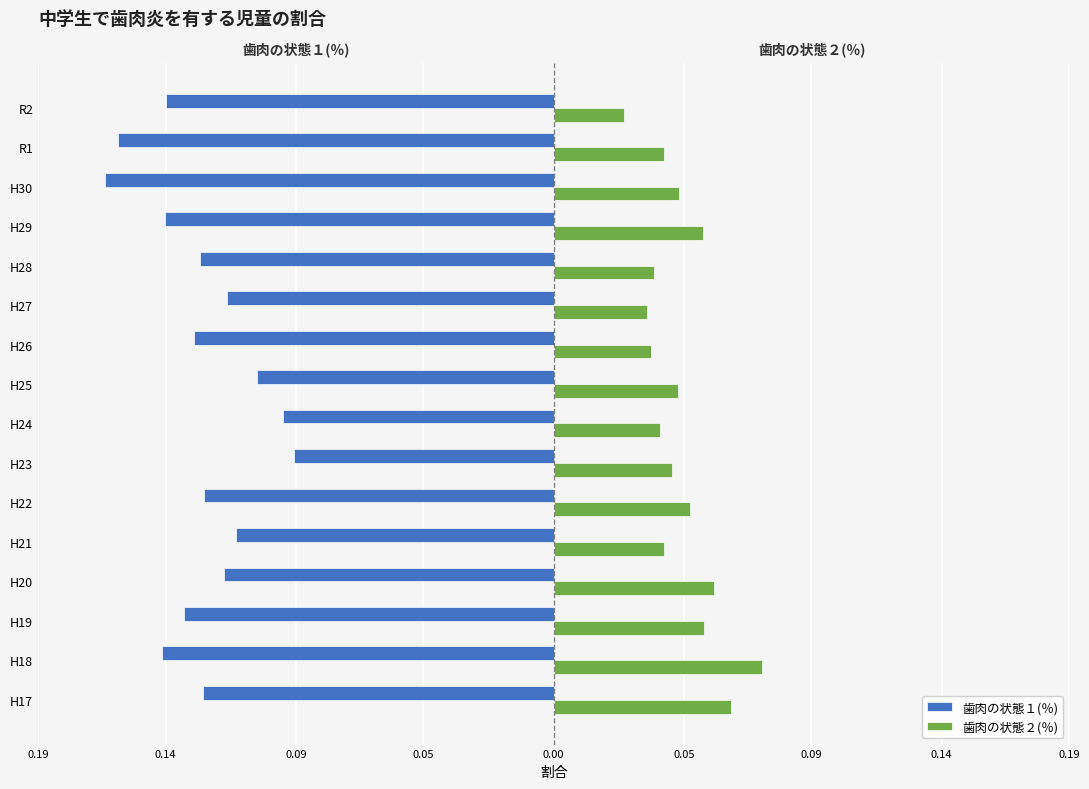

What are all the series names shown in the legend?

歯肉の状態１(％), 歯肉の状態２(％)